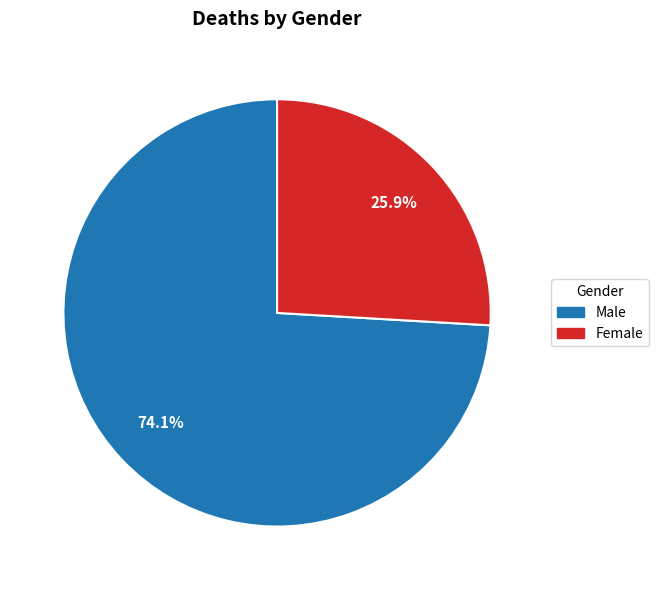

Approximately how many times larger is the value at Male compared to Female?

2.9